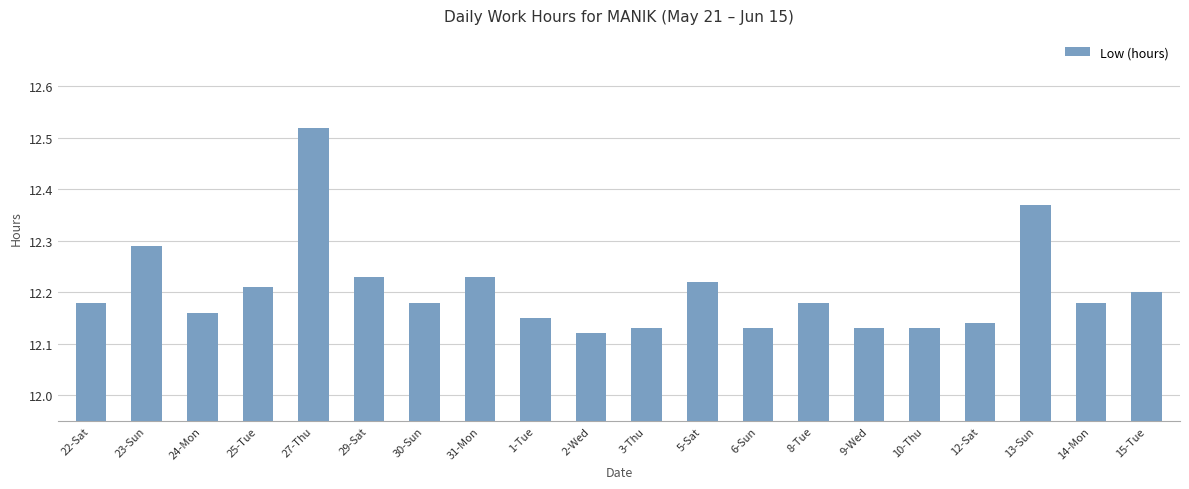

The chart shows a value of 12.2 at 8-Tue. True or false?

True